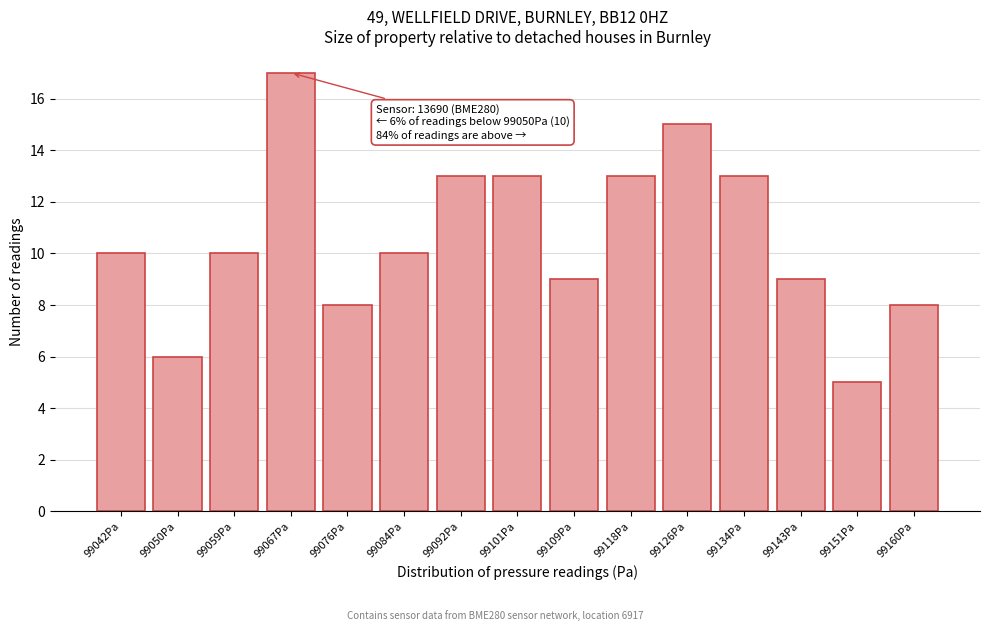

Reading left to right, list all the values displayed in this chart.

99042Pa=10	99050Pa=6	99059Pa=10	99067Pa=17	99076Pa=8	99084Pa=10	99092Pa=13	99101Pa=13	99109Pa=9	99118Pa=13	99126Pa=15	99134Pa=13	99143Pa=9	99151Pa=5	99160Pa=8